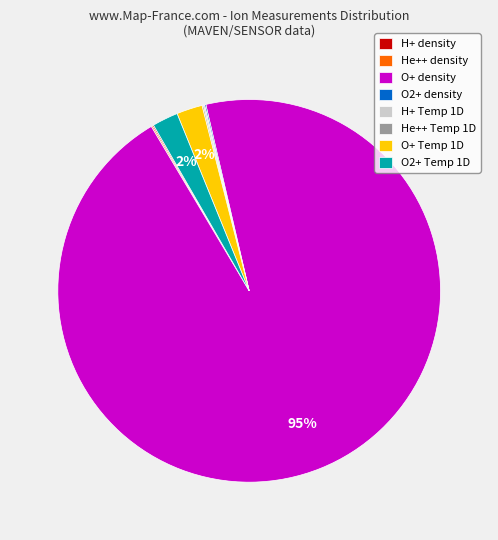

To the nearest percent, what percentage of the pie is O2+ Temp 1D?

2%